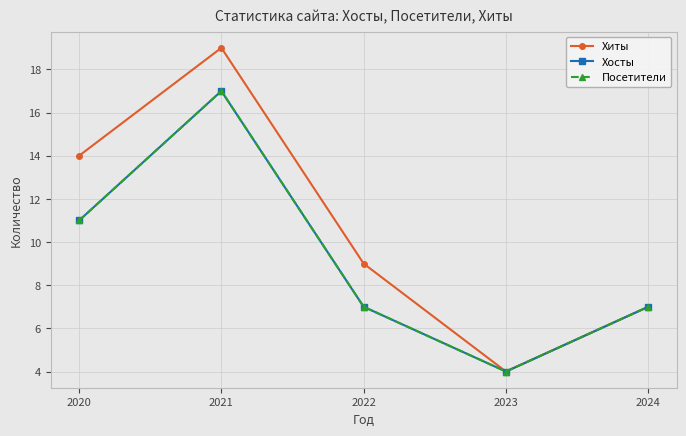

List the labels in order of Хосты value, smallest first.

2023, 2022, 2024, 2020, 2021